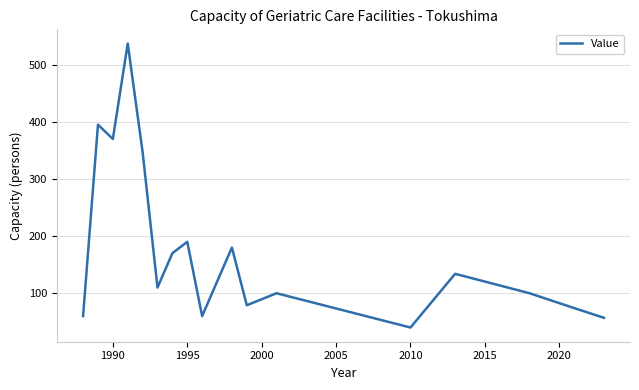

What is the greatest value displayed?

537